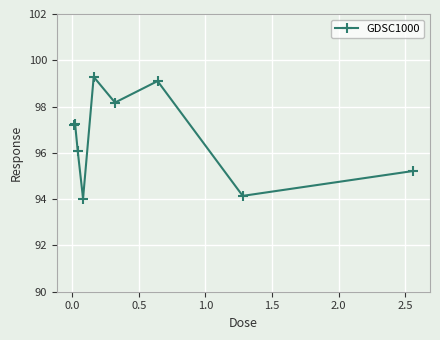

What is the value of the 9th point from the left?

95.2